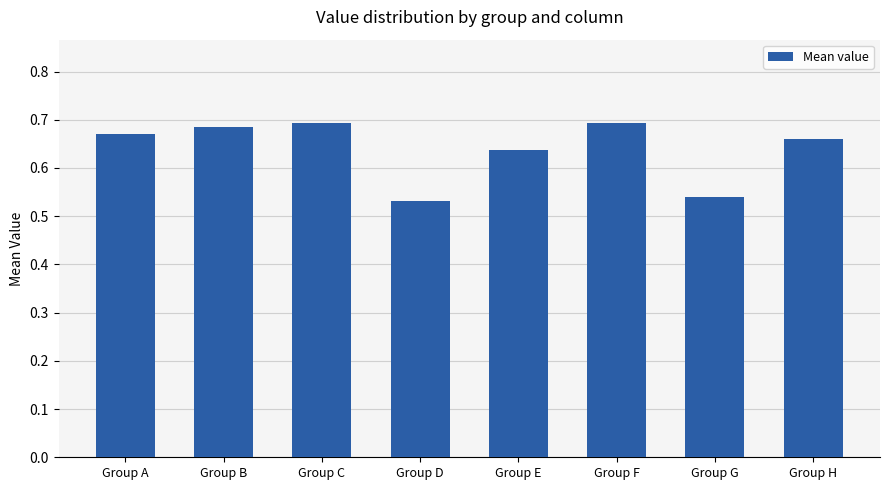

Are the bars horizontal?

No